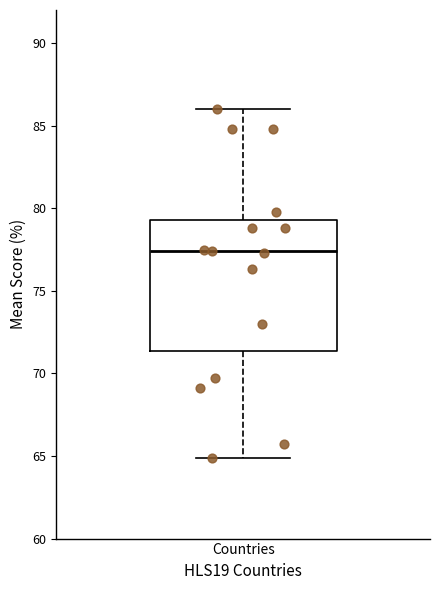

Transcribe this box plot: give where the median line is, the range the box spans, and where the two whiskers end, as read against the y-axis. The values are not printed on the chart, so give them approximately, as read against the axis.

median 77.5, box 71.5 to 79.5, whiskers 65.0 to 86.0